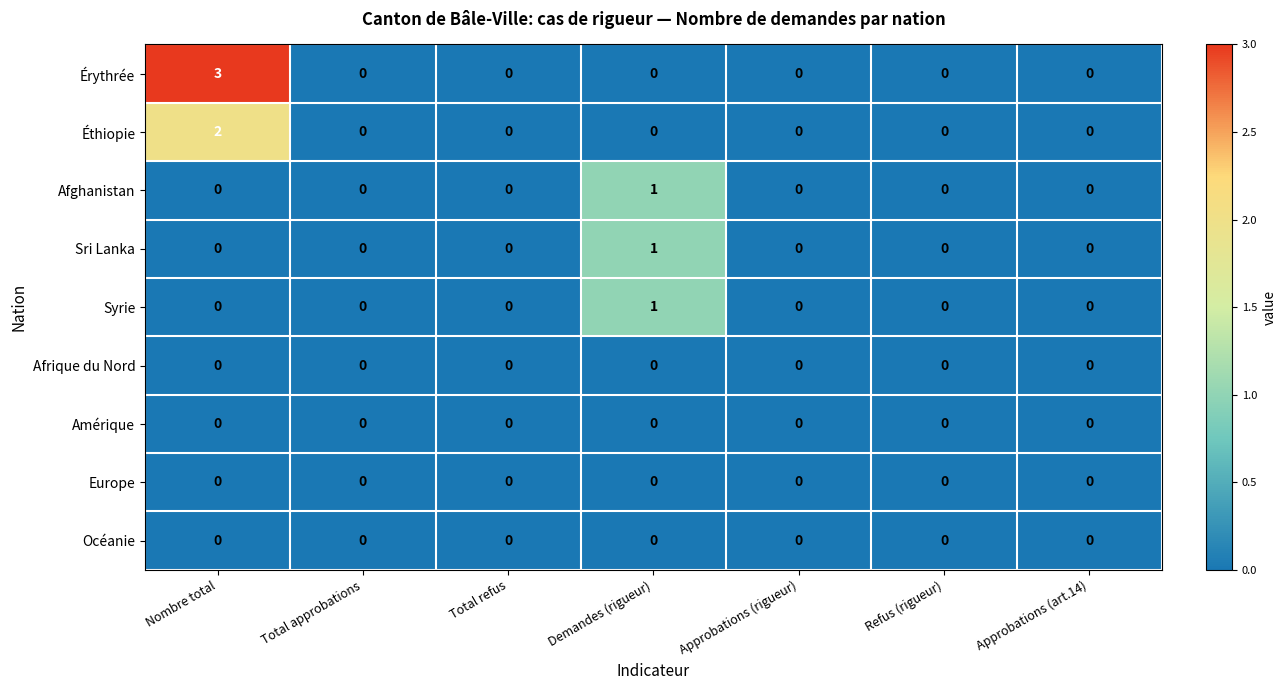

Which series has the widest spread of values?

Érythrée